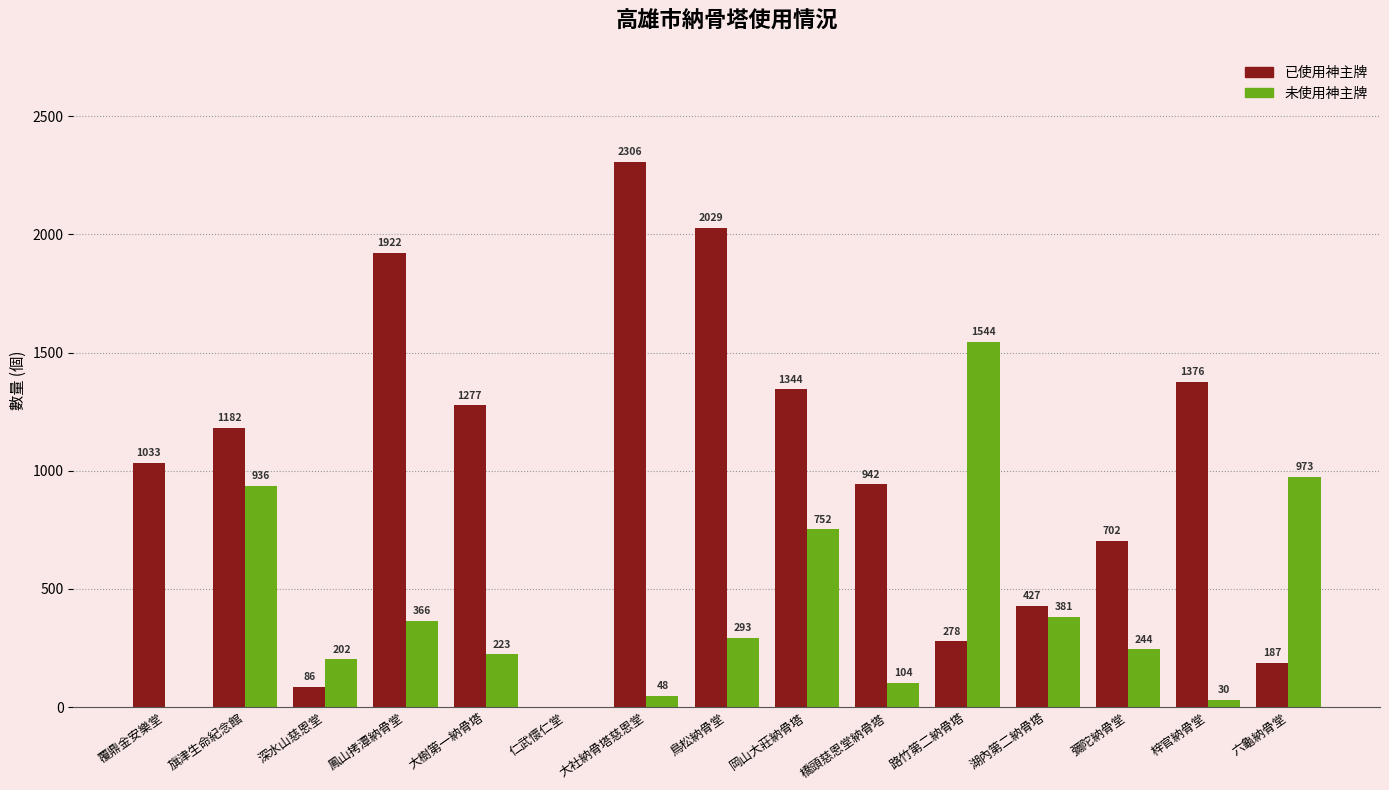

The value of 未使用神主牌 at 鳳山拷潭納骨堂 is 75. True or false?

False